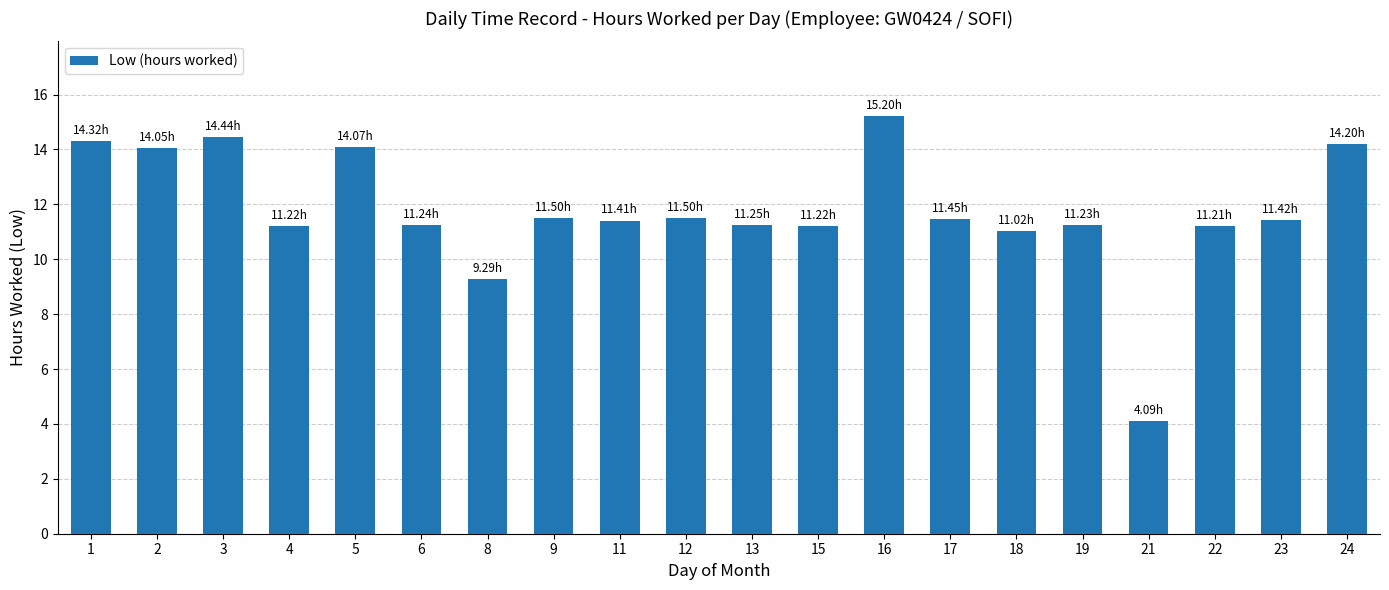

What is the value of the 17th bar from the left?

4.1